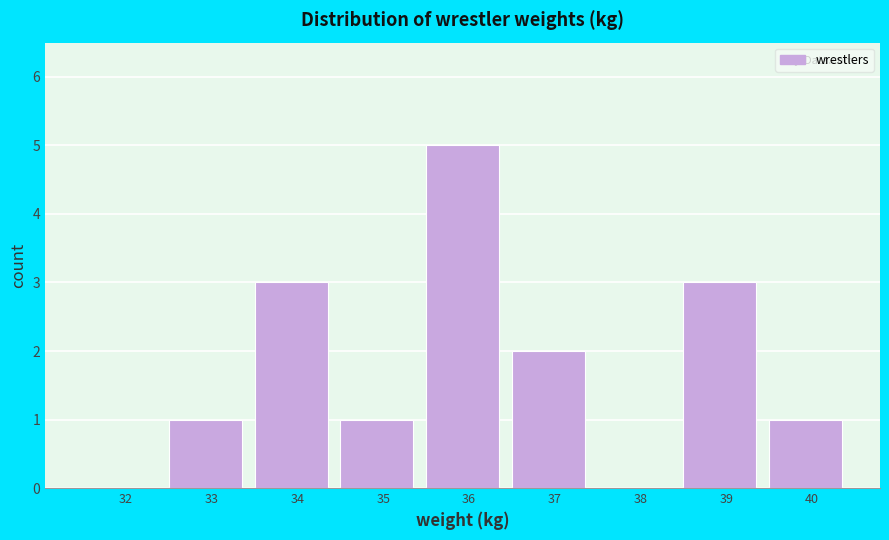

Reading left to right, what are all the values shown in this chart?

32=0	33=1	34=3	35=1	36=5	37=2	38=0	39=3	40=1